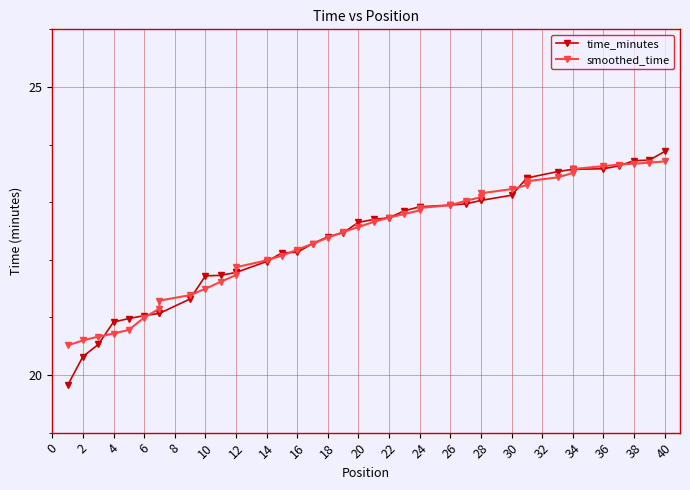

How many series are shown in this chart?

2